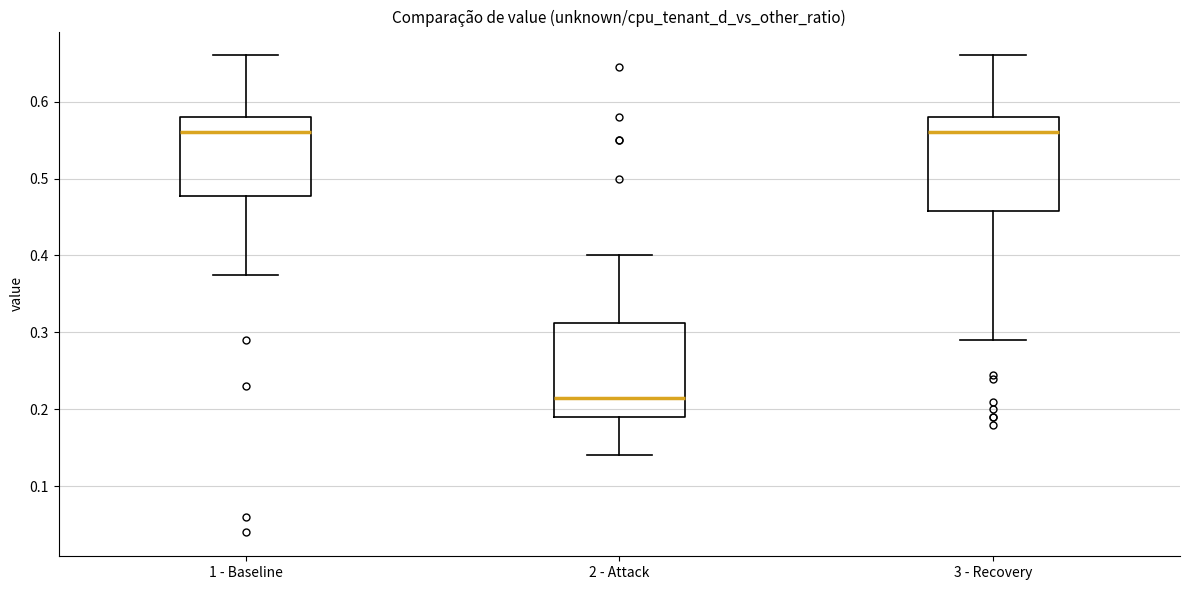

Which box has the lowest median line?

2 - Attack